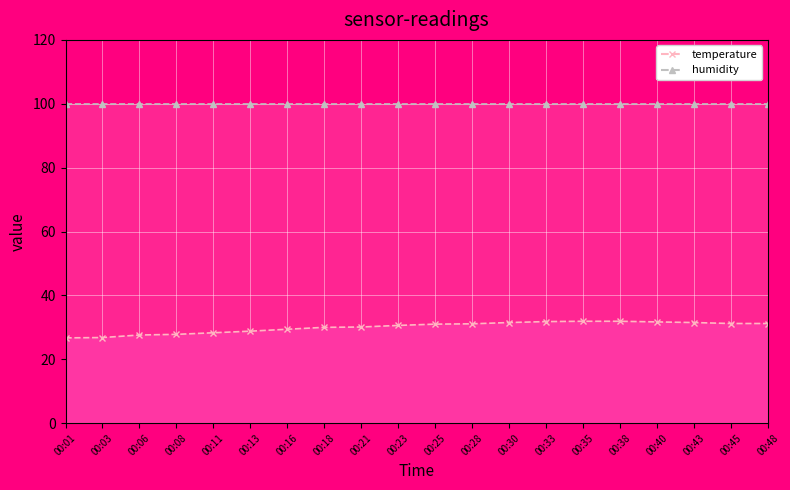

What is the change in value from 00:21 to 00:33?

+1.7